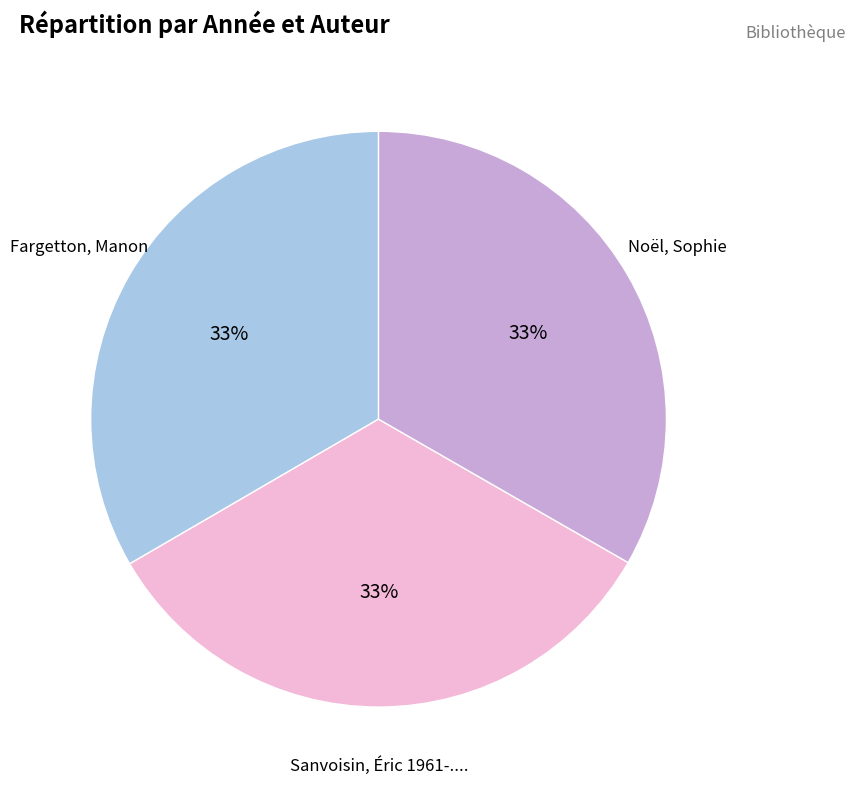

Is there a majority slice in this chart?

No